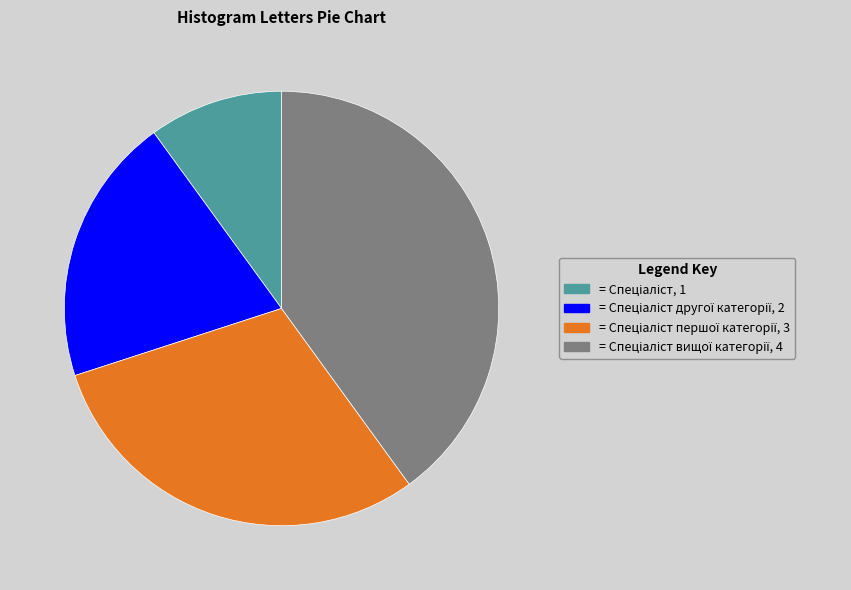

Does any single category account for the majority?

No